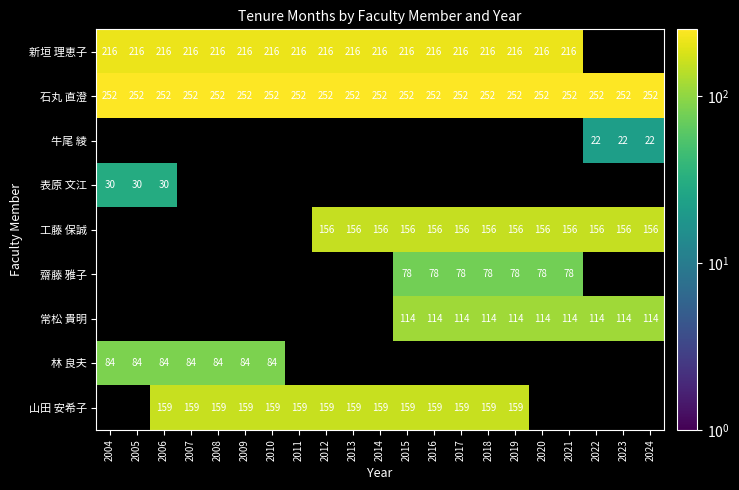

Is it true that 牛尾 綾 equals 36 at 2023?

False